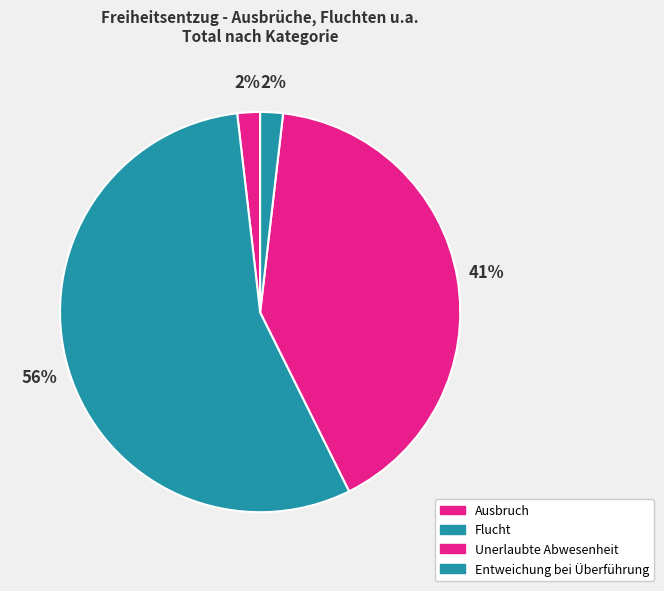

To the nearest percent, what is the average slice percentage?

25%